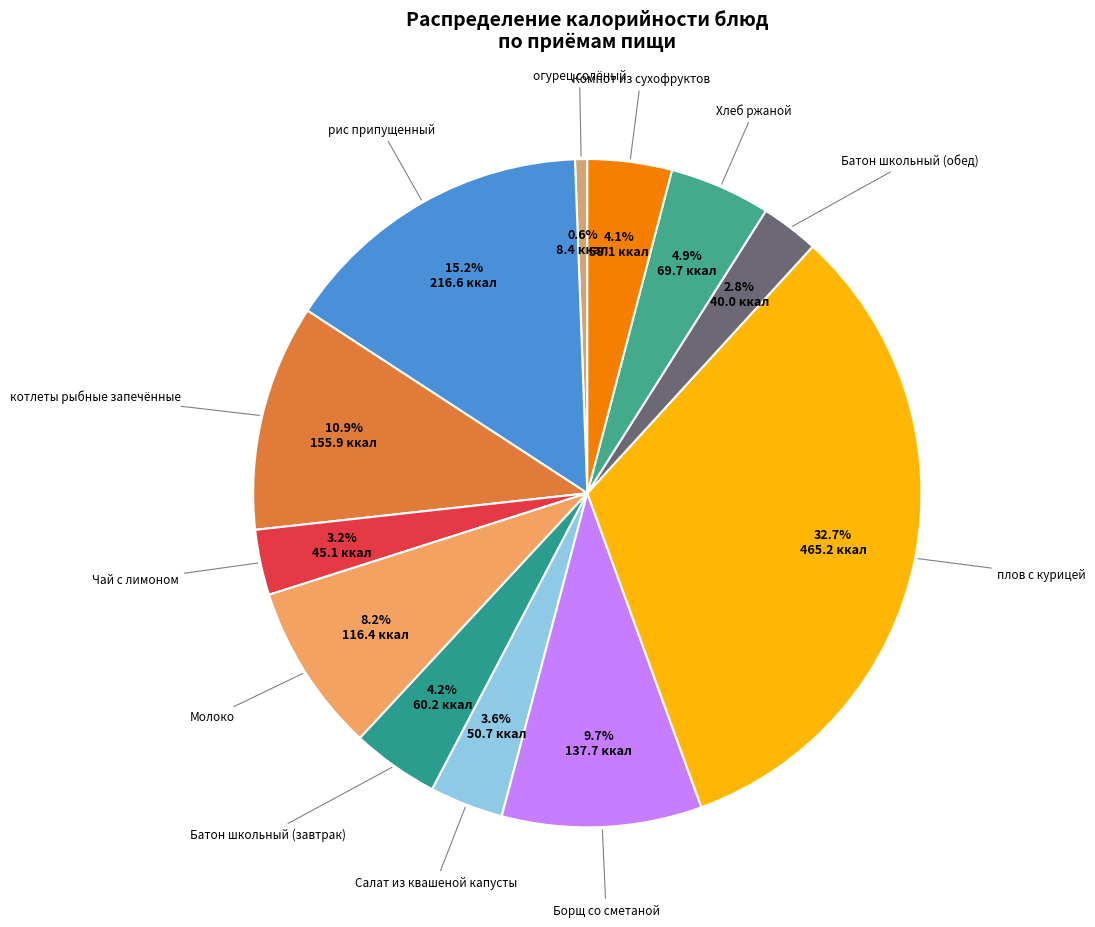

Which has a higher value, Борщ со сметаной or Батон школьный (завтрак)?

Борщ со сметаной